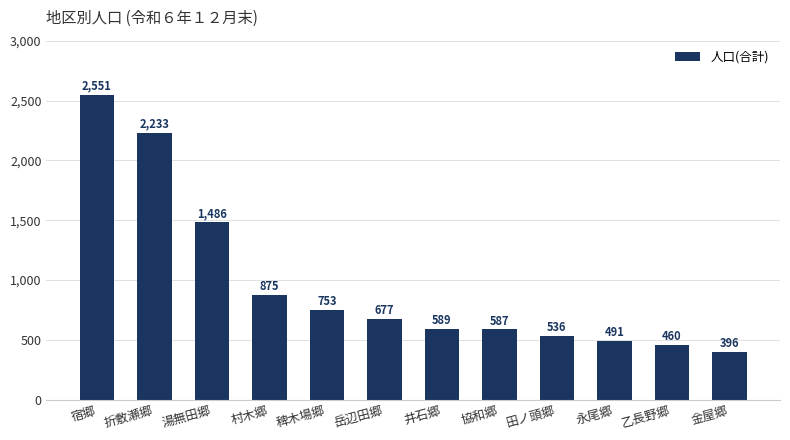

What is the average value?

970